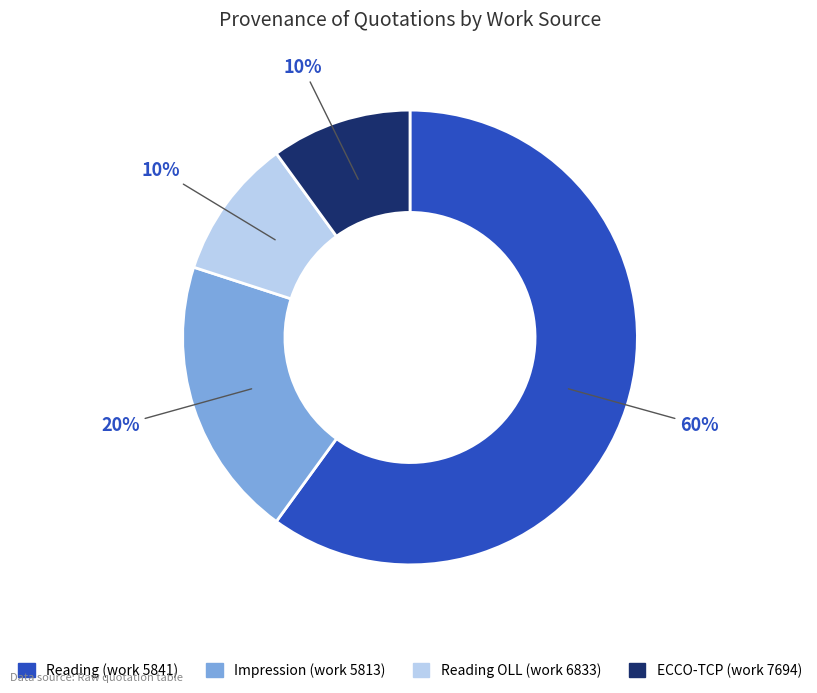

Does any single category account for the majority?

Yes